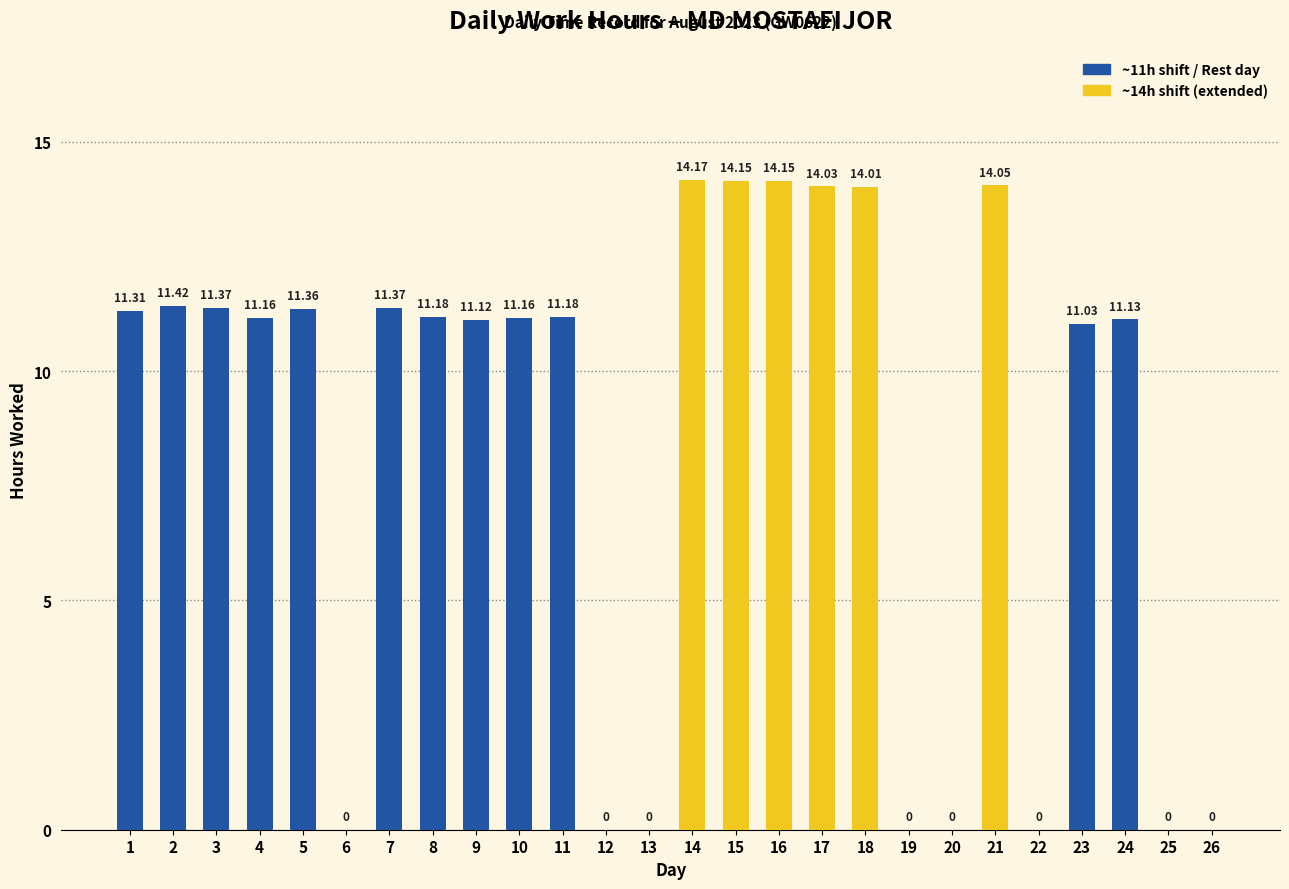

Which has a higher value, 3 or 25?

3